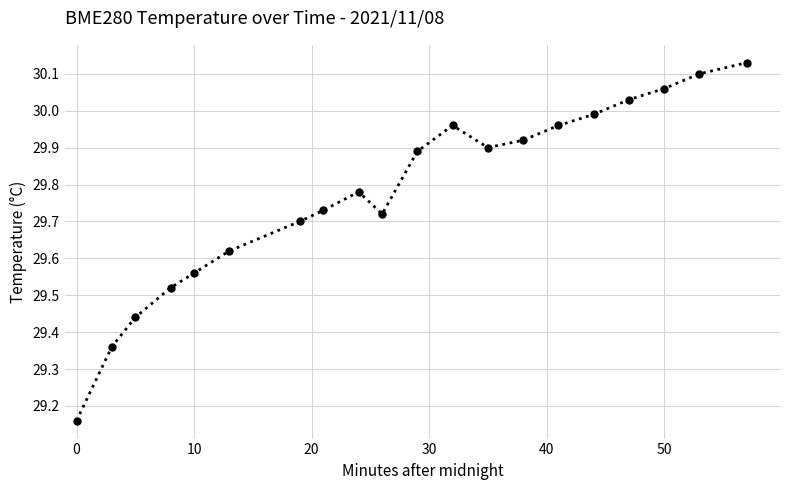

How many points are lower than both their immediate neighbors (excluding endpoints)?

2